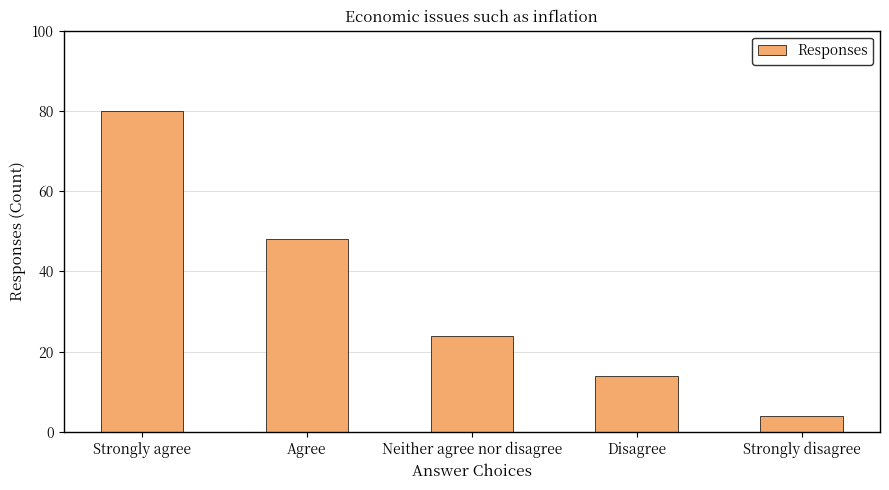

What is the difference between the maximum and minimum values?

76